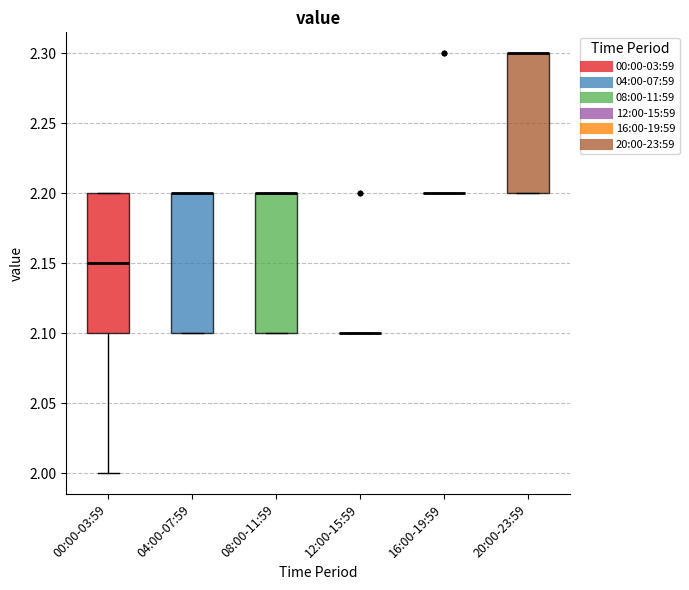

Reading left to right, transcribe this box plot: for each box, give where its median line is, the range the box spans, and where its two whiskers end, as read against the y-axis. The values are not printed on the chart, so give them approximately, as read against the axis.

00:00-03:59: median 2.15, box 2.10 to 2.20, whiskers 2.00 to 2.20
04:00-07:59: median 2.20 (drawn on the box's upper edge), box 2.10 to 2.20, whiskers 2.10 to 2.20
08:00-11:59: median 2.20 (drawn on the box's upper edge), box 2.10 to 2.20, whiskers 2.10 to 2.20
12:00-15:59: box collapsed to a line at 2.10, whiskers 2.10 to 2.10
16:00-19:59: box collapsed to a line at 2.20, whiskers 2.20 to 2.20
20:00-23:59: median 2.30 (drawn on the box's upper edge), box 2.20 to 2.30, whiskers 2.20 to 2.30